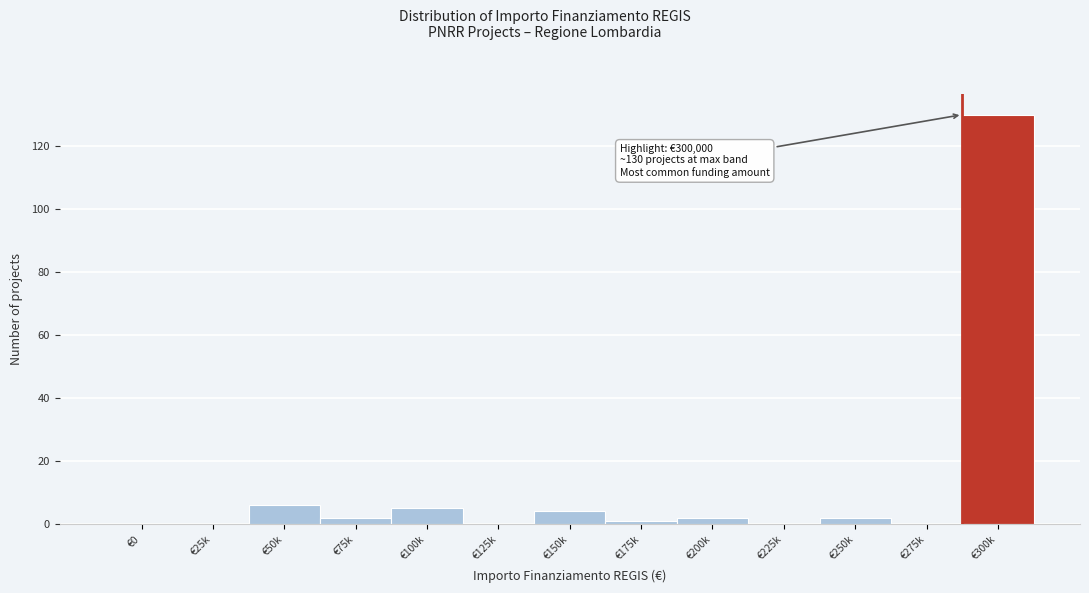

Reading left to right, transcribe all the data shown in this chart.

€0=0	€25k=0	€50k=6	€75k=2	€100k=5	€125k=0	€150k=4	€175k=1	€200k=2	€225k=0	€250k=2	€275k=0	€300k=130